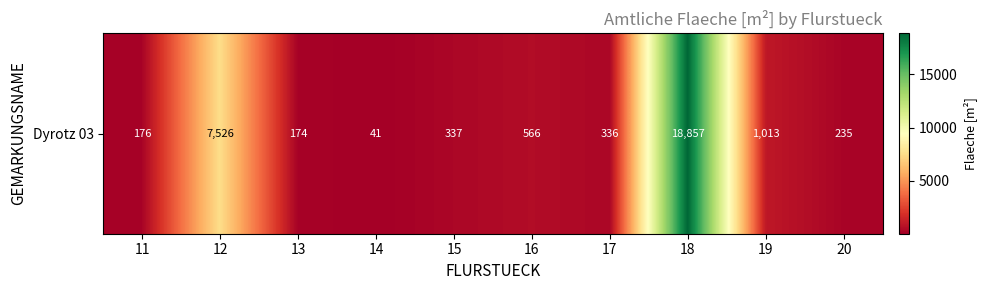

What is the maximum value shown in the chart?

18857